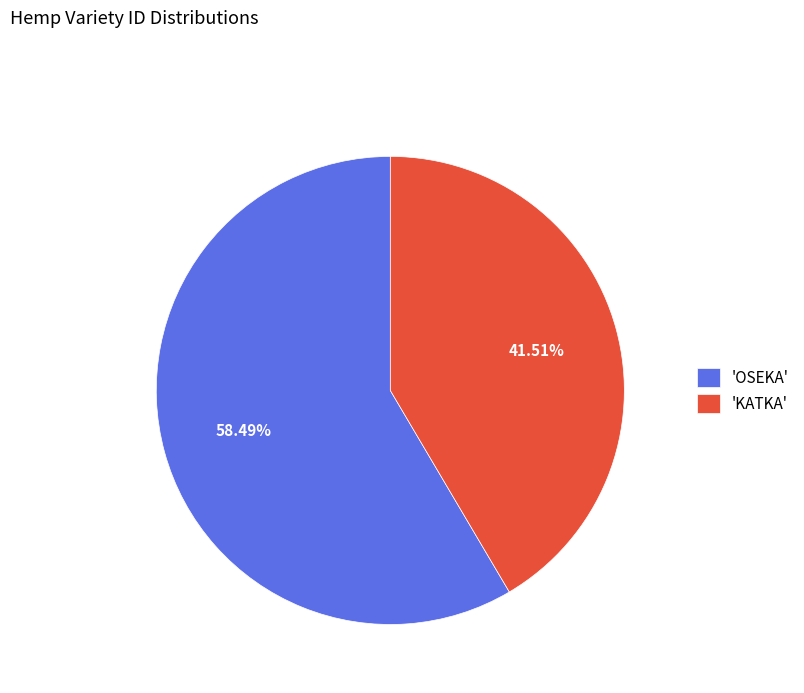

Rank the categories by value from lowest to highest.

'KATKA', 'OSEKA'